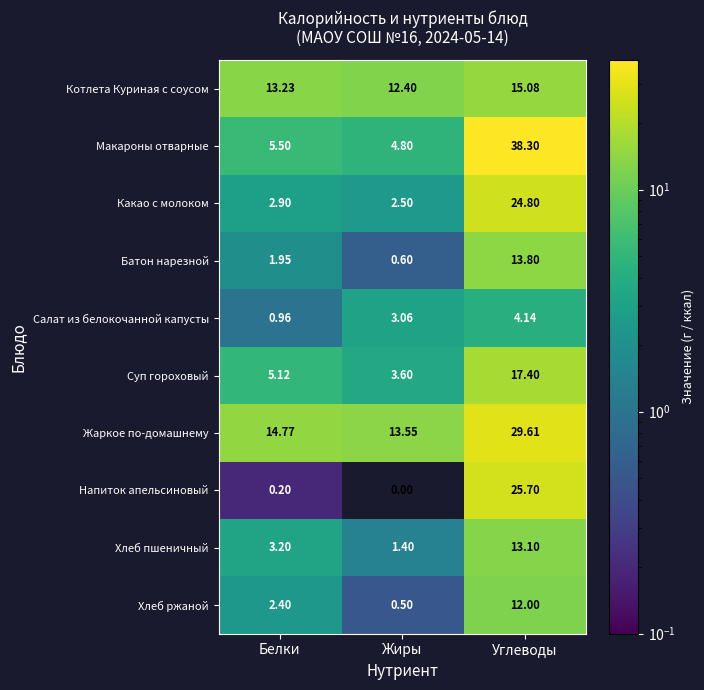

How many data points does each series have?

3